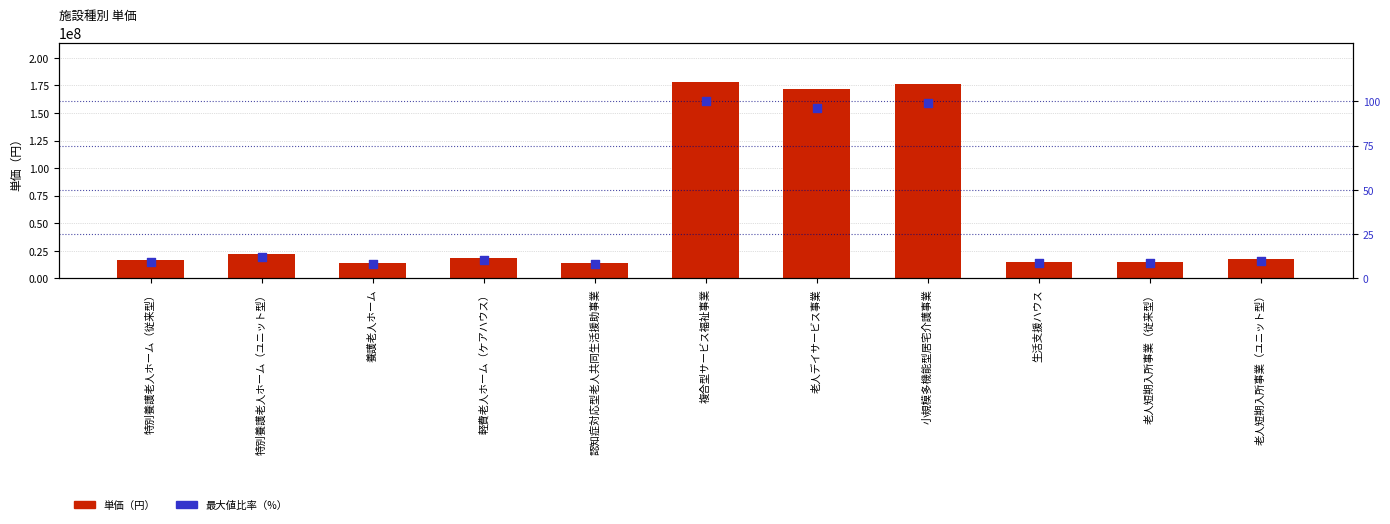

What are all the series names shown in the legend?

単価（円）, 最大値比率（%）